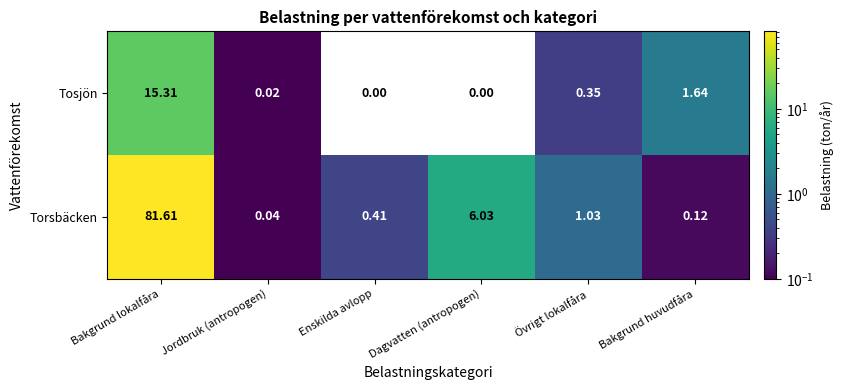

What is the maximum value shown in the chart?

81.6